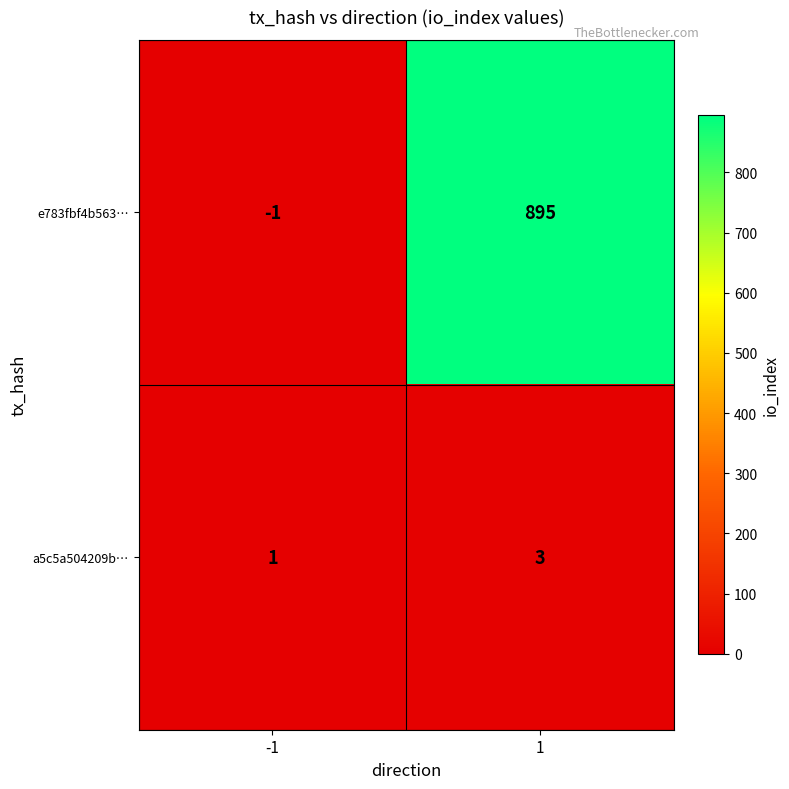

How many values in e783fbf4b563… are above zero?

1